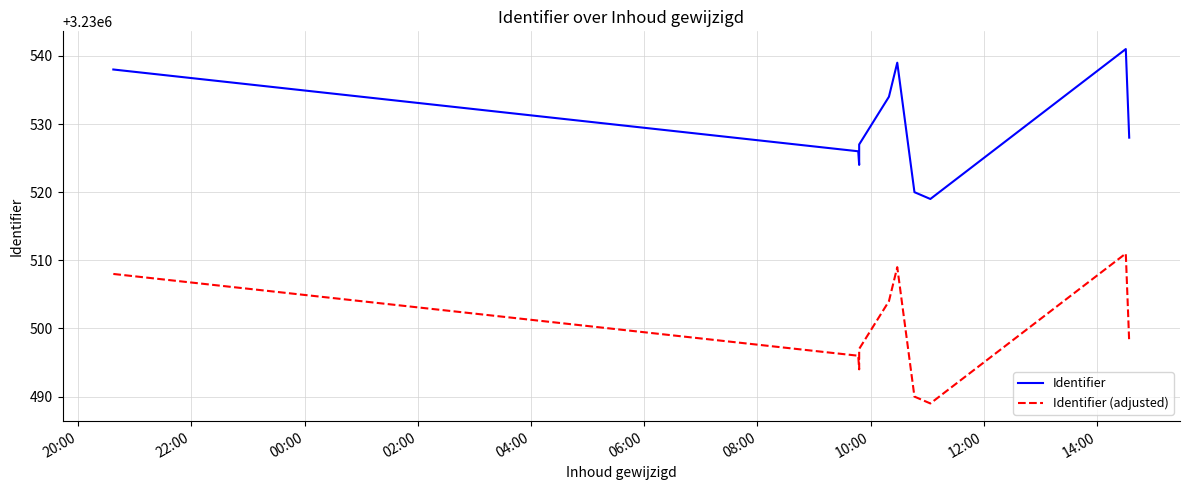

What is the difference between the highest and lowest values at 08:00?

30